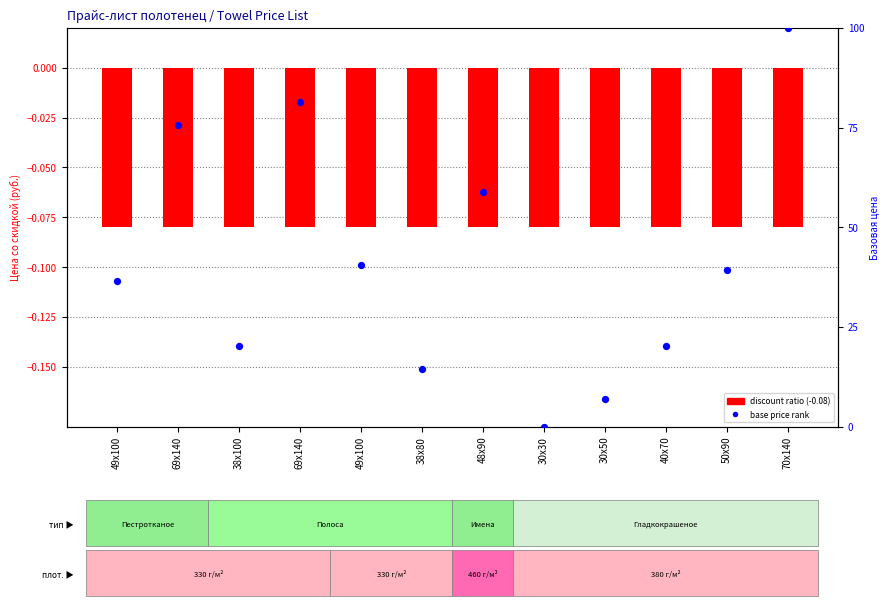

Which series reaches the maximum Y coordinate?

base price rank